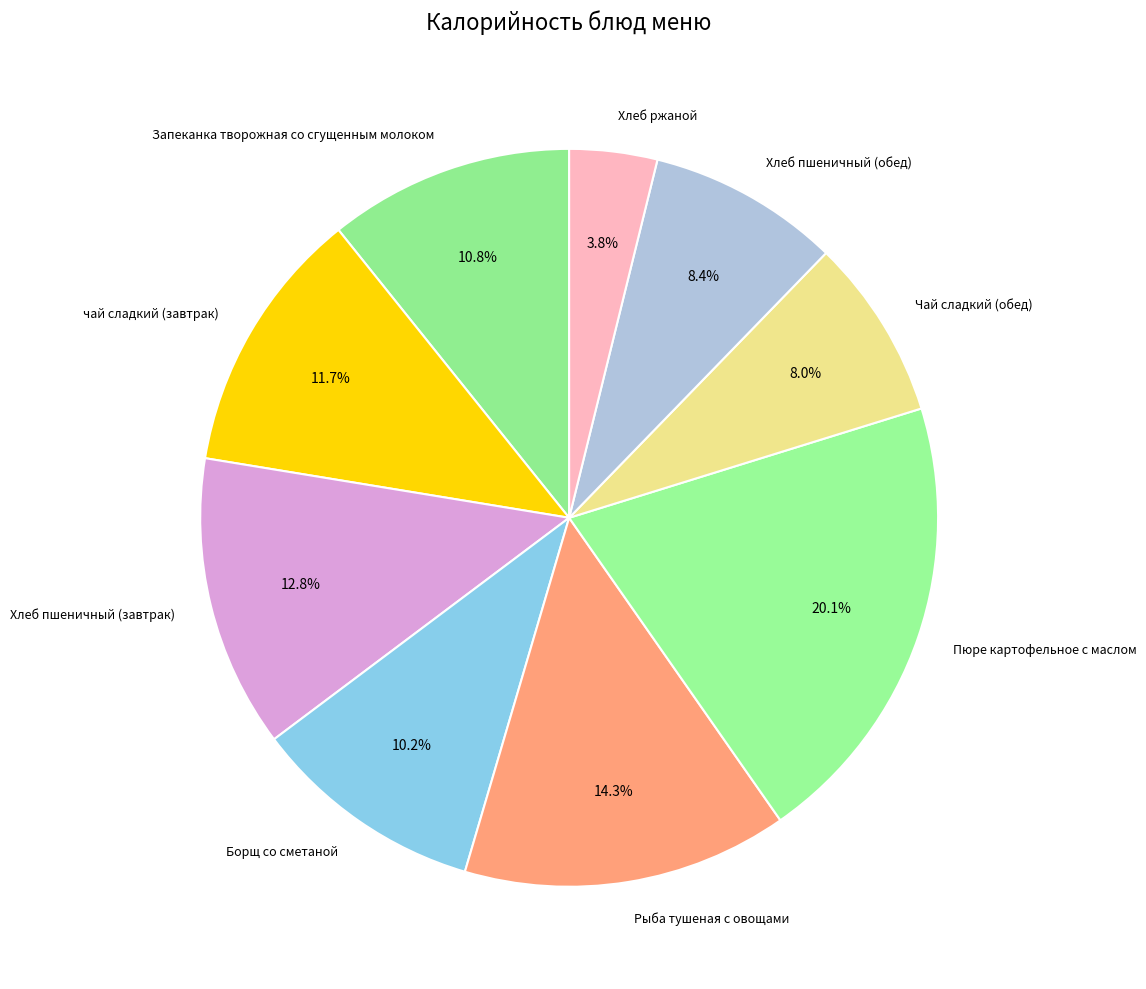

Combined, do Хлеб ржаной and Борщ со сметаной account for over 50%?

No